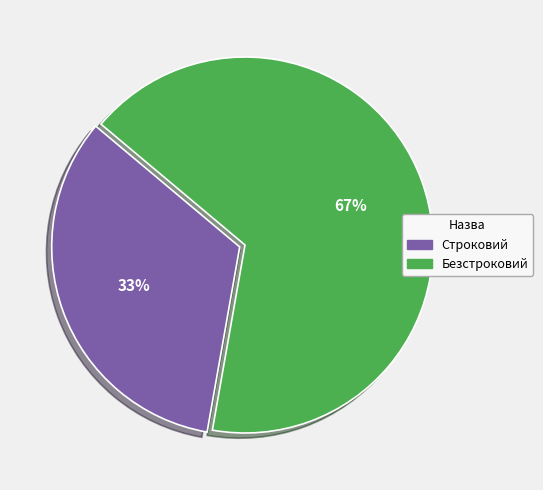

To the nearest percent, what is the combined percentage of Строковий and Безстроковий?

100%